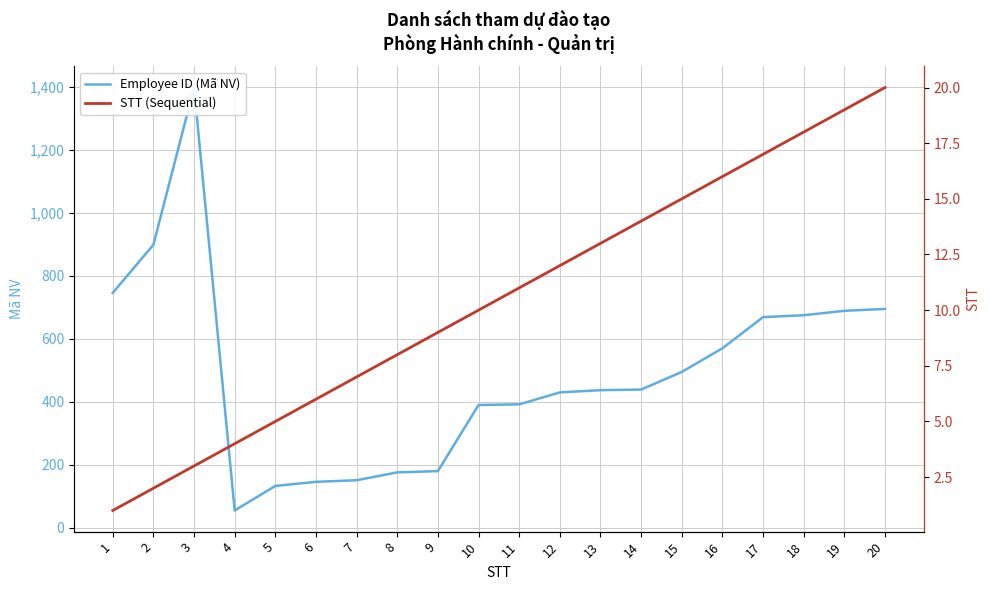

Rank the series by their average value, from highest to lowest.

Employee ID (Mã NV), STT (Sequential)